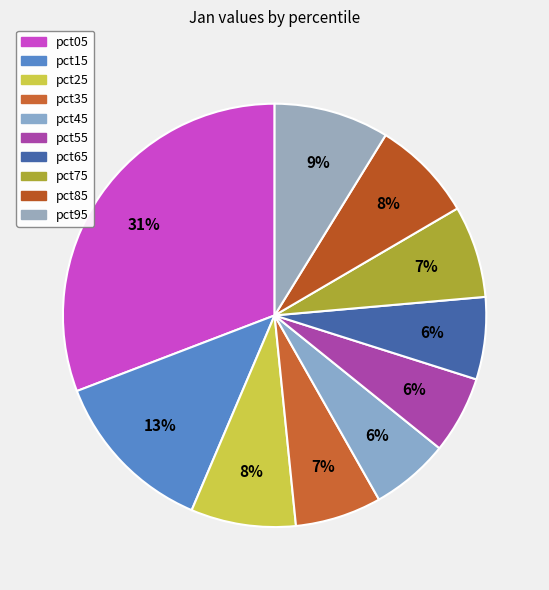

What is the total percentage of pct95 and pct35?

15.4%